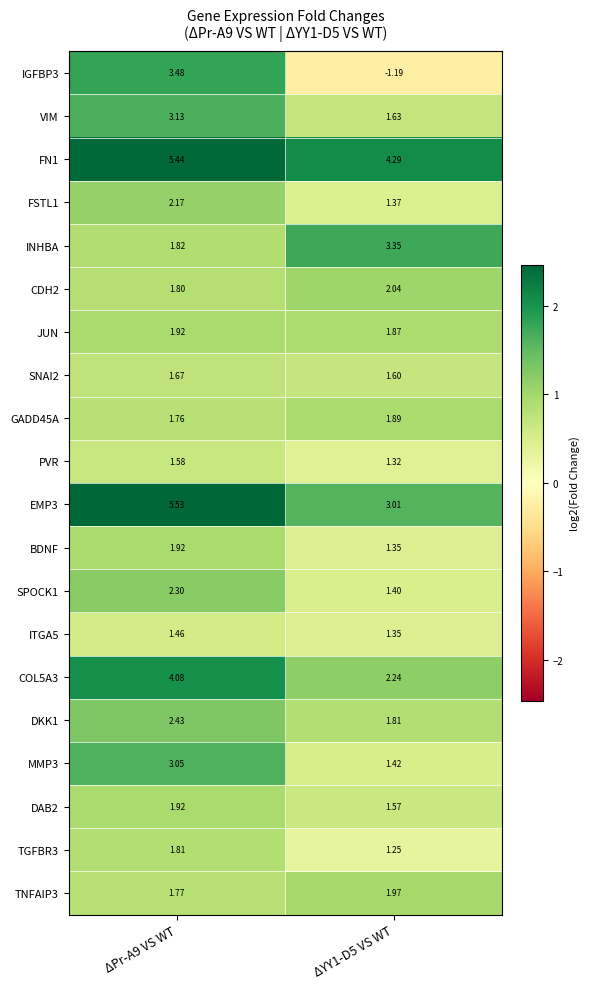

Is the value of SPOCK1 at ΔPr-A9 VS WT greater than the value of FN1 at ΔYY1-D5 VS WT?

No